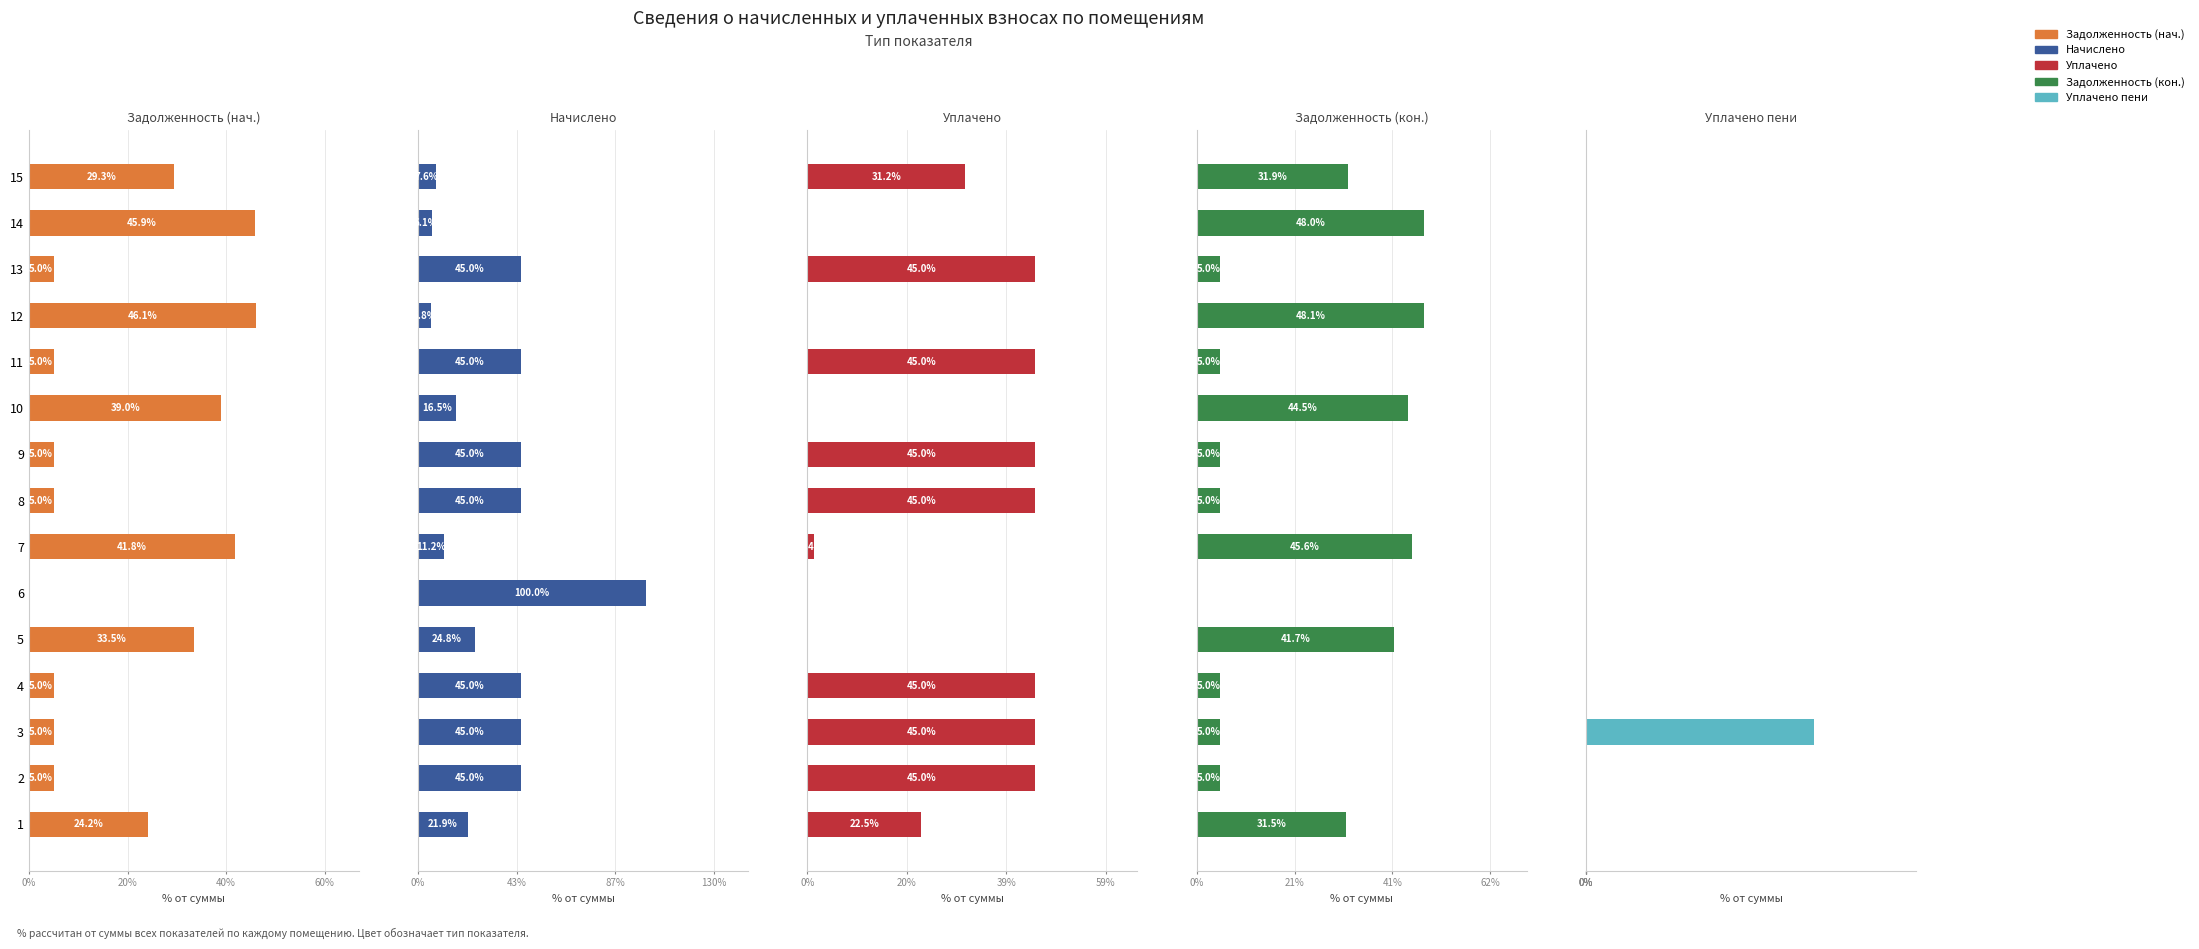

Rank the series at 3 from lowest to highest value.

Уплачено пени, Задолженность (нач.), Задолженность (кон.), Начислено, Уплачено